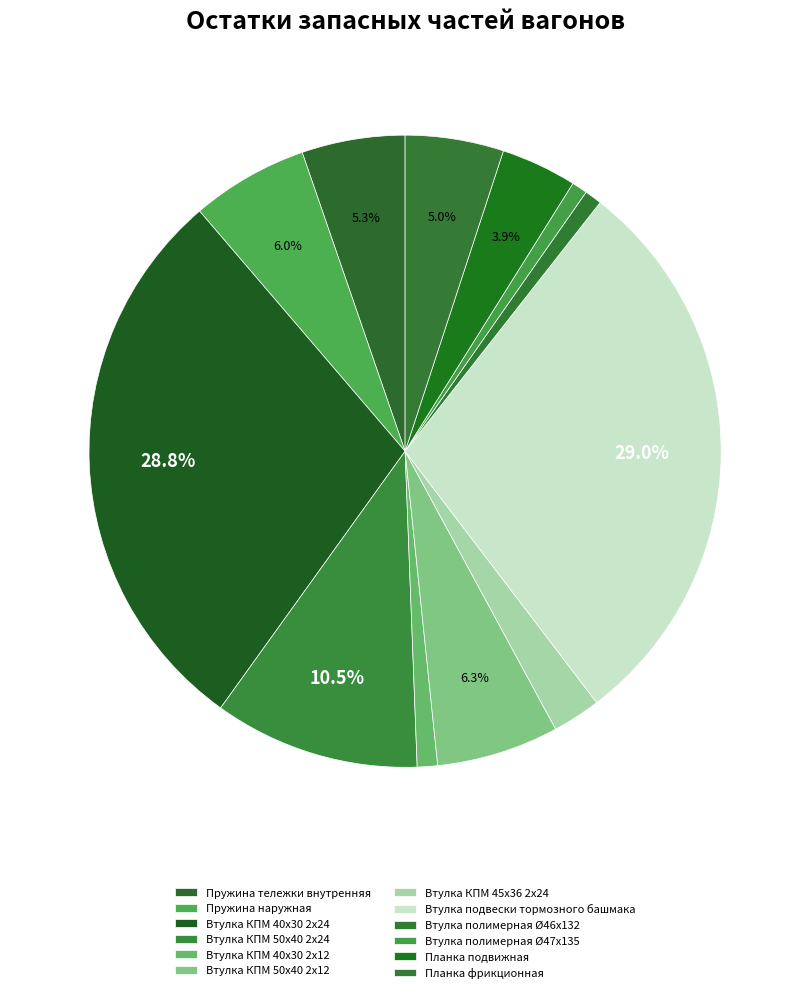

Between Втулка КПМ 50х40 2х24 and Втулка КПМ 40х30 2х12, which is larger?

Втулка КПМ 50х40 2х24